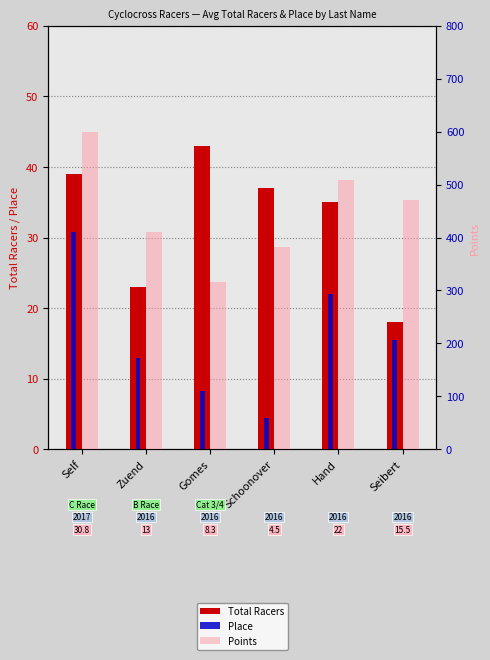

What is the average value of the Points series?

447.7